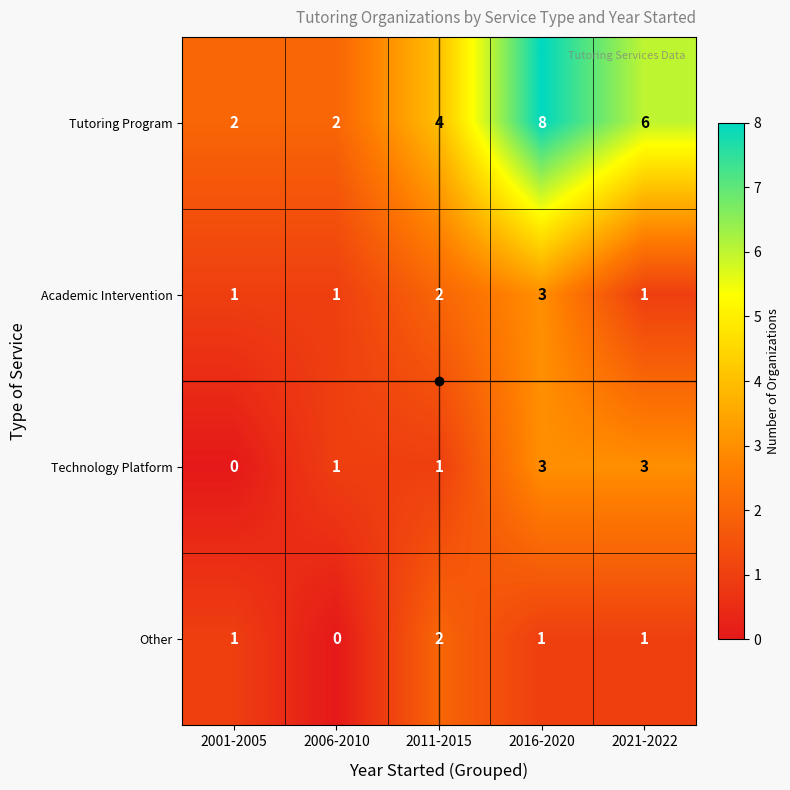

Between 2001-2005 and 2016-2020, which series saw the biggest shift?

Tutoring Program